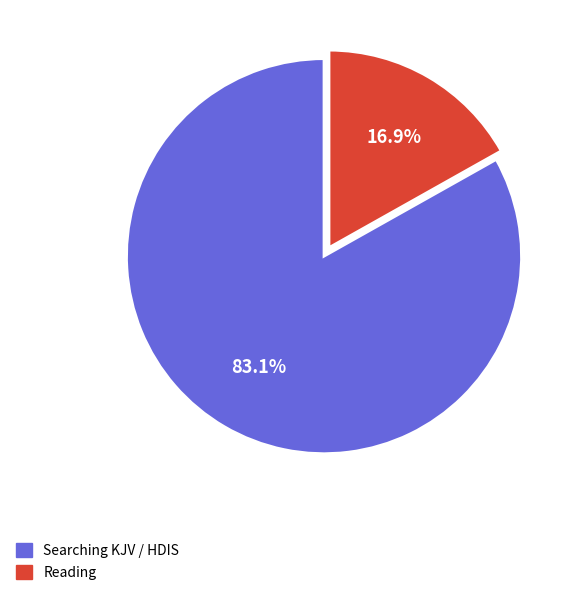

What percentage is NOT represented by Reading?

83.1%